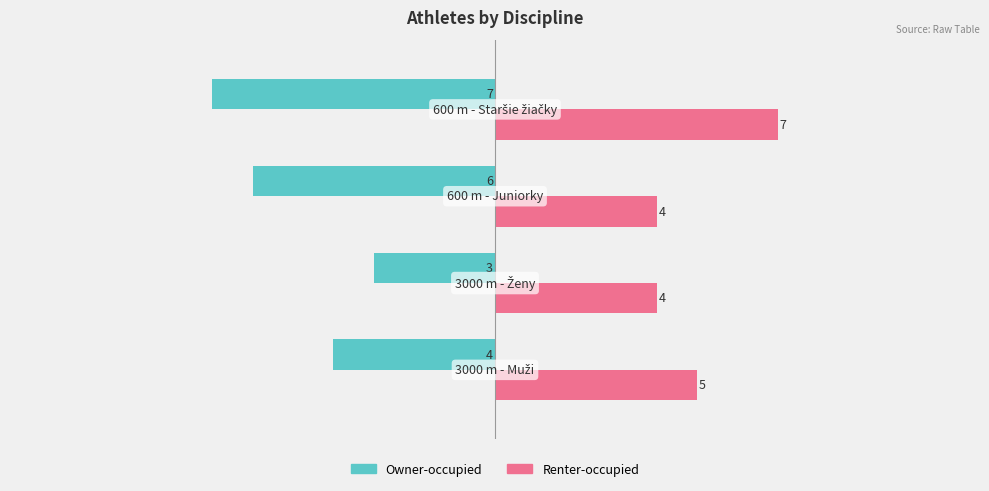

Which series has the largest range (max minus min)?

Owner-occupied